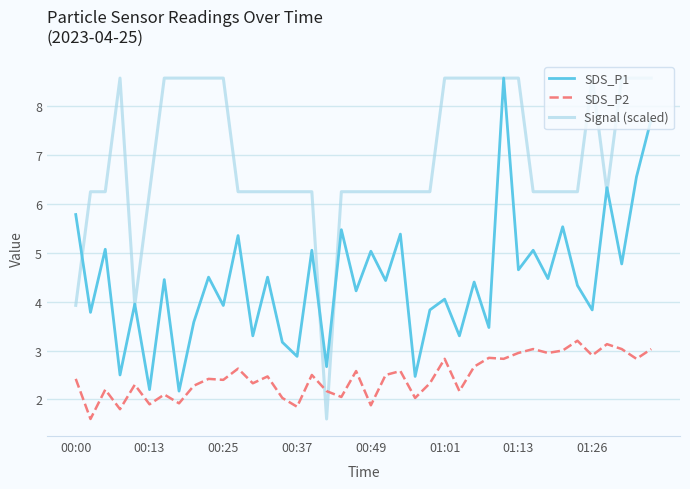

What is the maximum value shown in the chart?

8.6